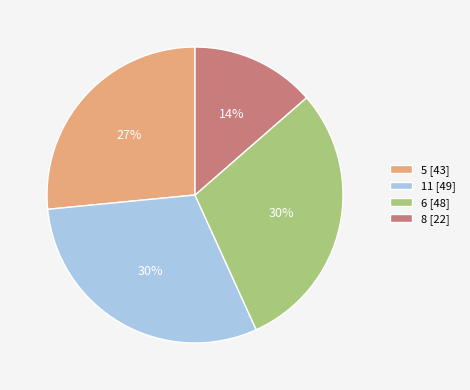

Does any single category account for the majority?

No